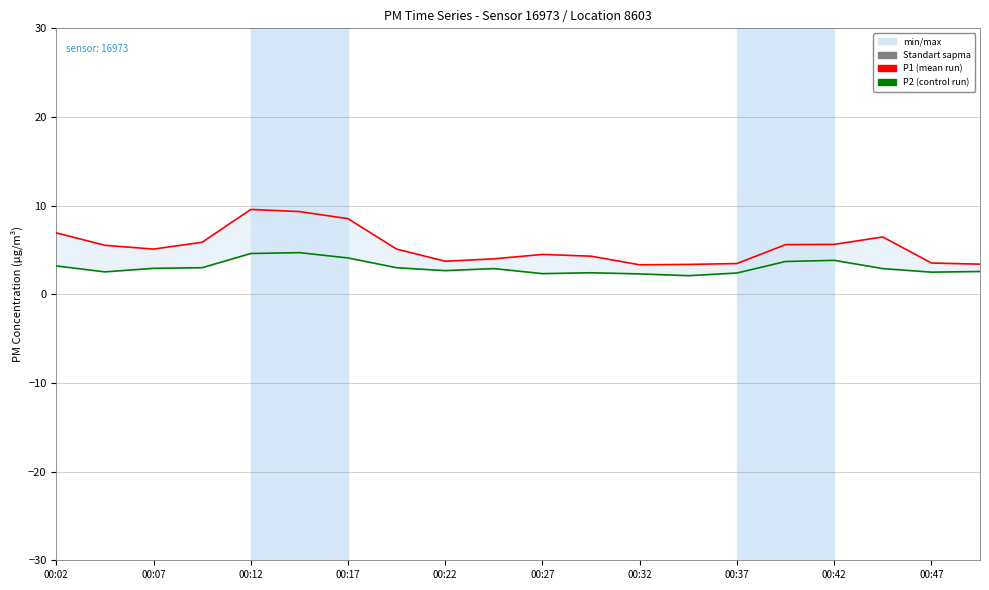

True or false: P2 and P1 cross at least once.

False